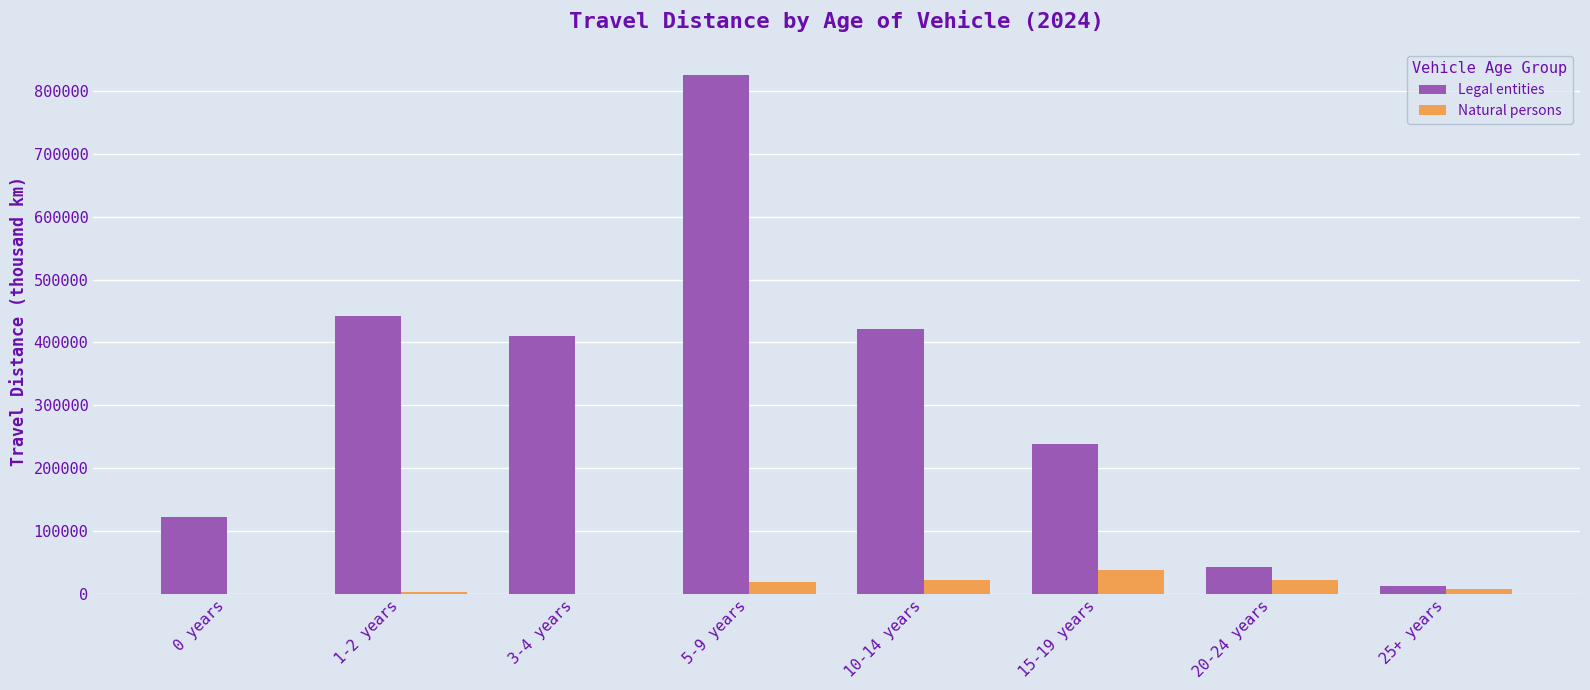

At which category is the sum across all series the highest?

5-9 years